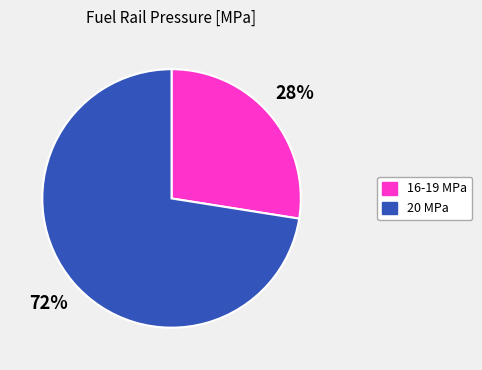

To the nearest percent, what is the average slice percentage?

50%